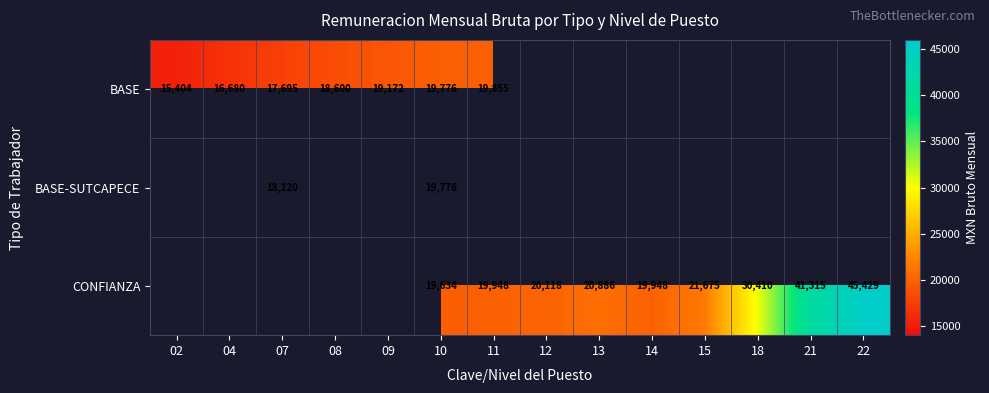

Is it true that BASE-SUTCAPECE equals 30904 at 10?

False